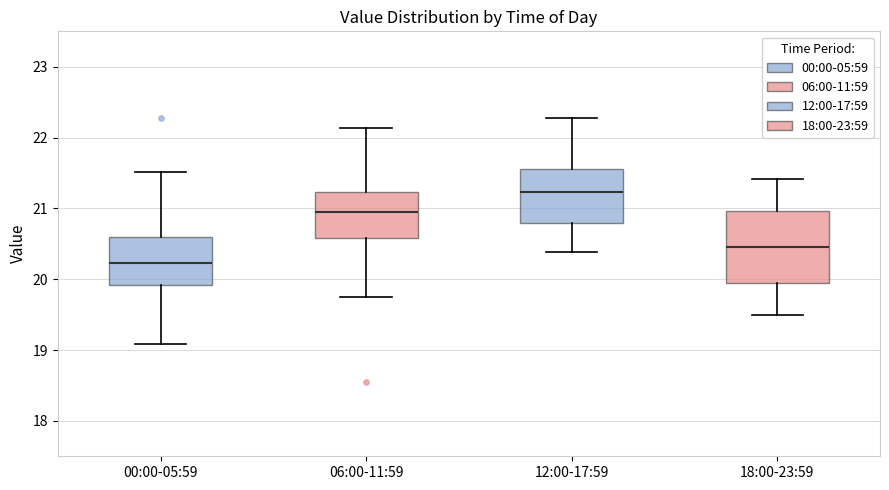

Reading left to right, transcribe this box plot: for each box, give where its median line is, the range the box spans, and where its two whiskers end, as read against the y-axis. The values are not printed on the chart, so give them approximately, as read against the axis.

00:00-05:59: median 20.2, box 19.9 to 20.6, whiskers 19.1 to 21.5
06:00-11:59: median 21.0, box 20.6 to 21.2, whiskers 19.8 to 22.1
12:00-17:59: median 21.2, box 20.8 to 21.6, whiskers 20.4 to 22.3
18:00-23:59: median 20.5, box 19.9 to 21.0, whiskers 19.5 to 21.4